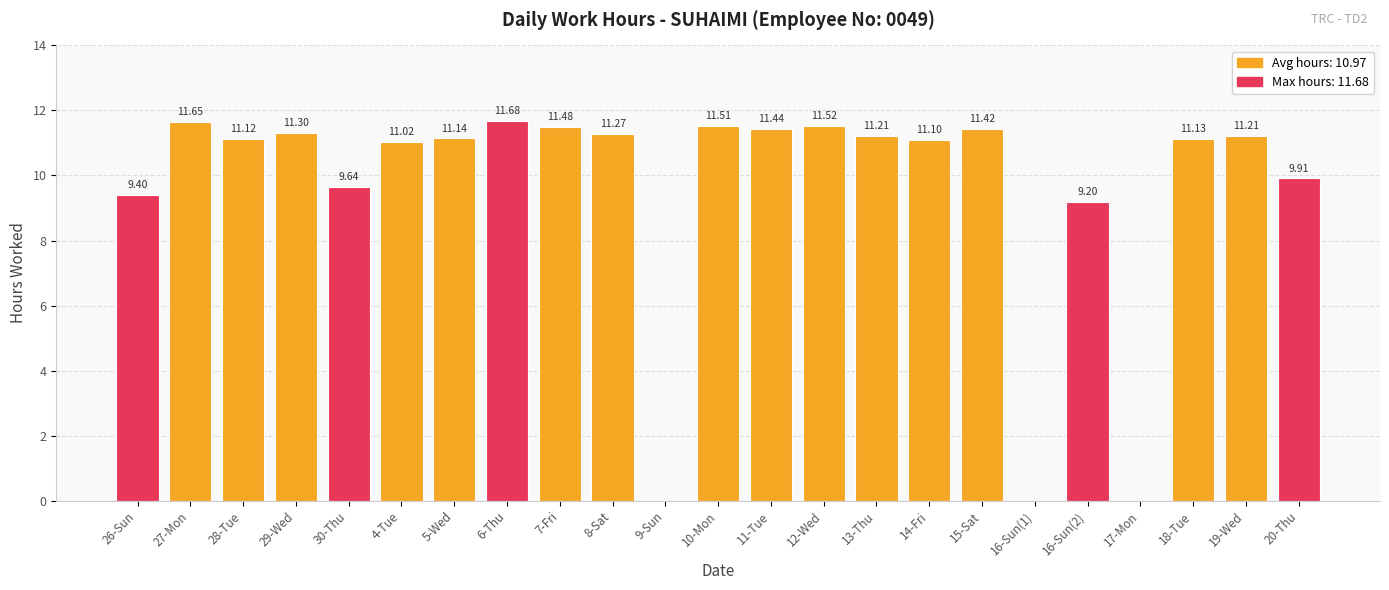

What is the change in value from 4-Tue to 11-Tue?

+0.4